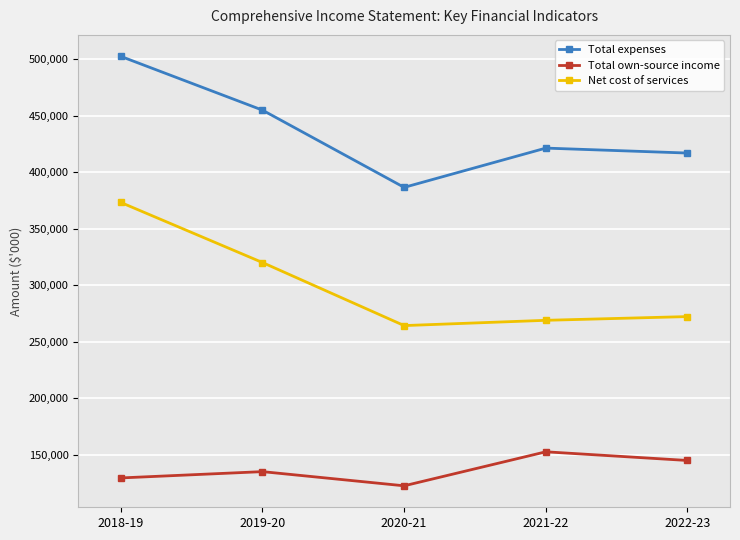

Which label corresponds to the largest value in the chart?

2018-19